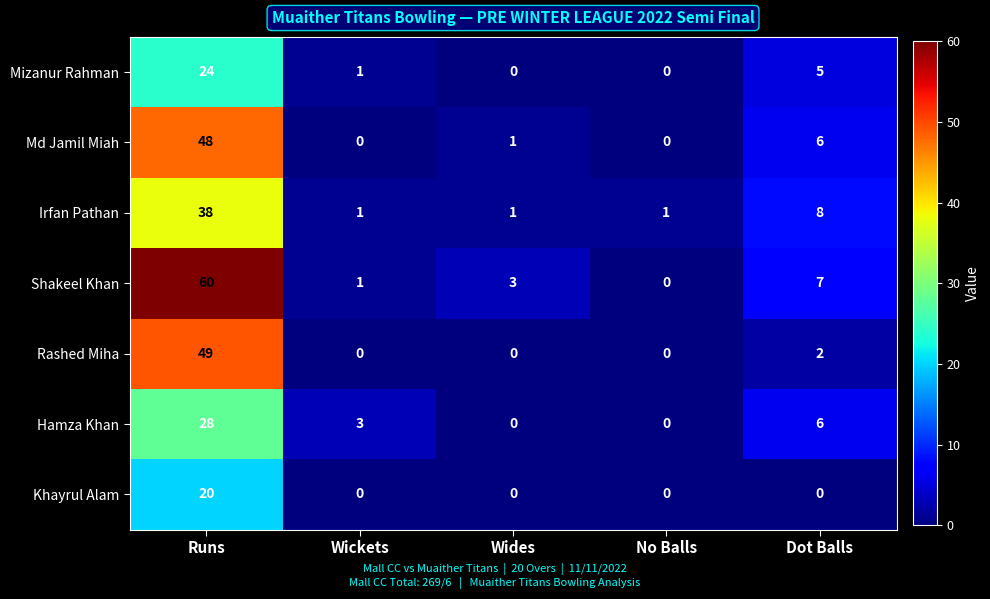

Which series has the largest total across all categories?

Shakeel Khan